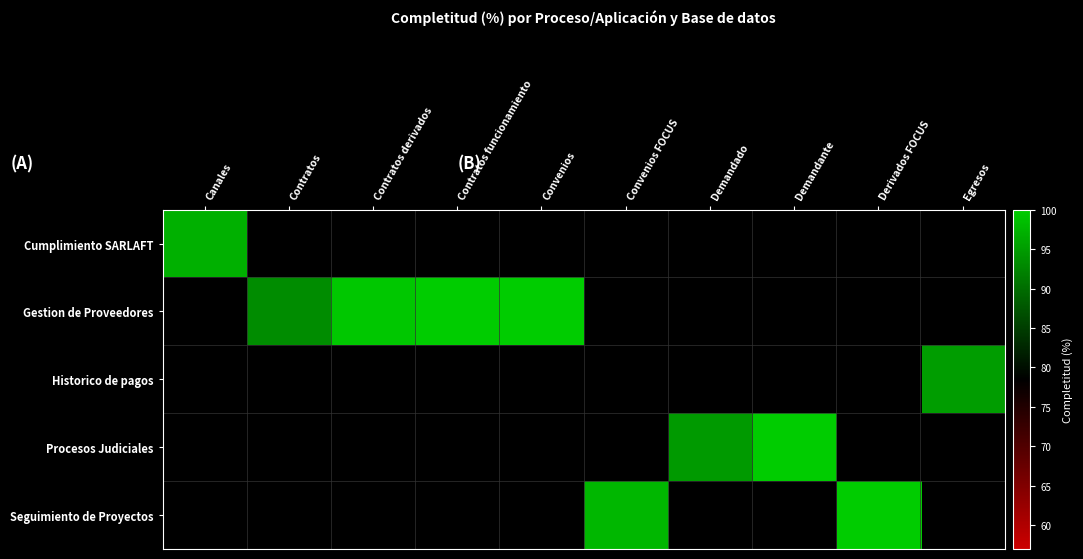

Which has a higher value, Egresos or Demandante?

Demandante